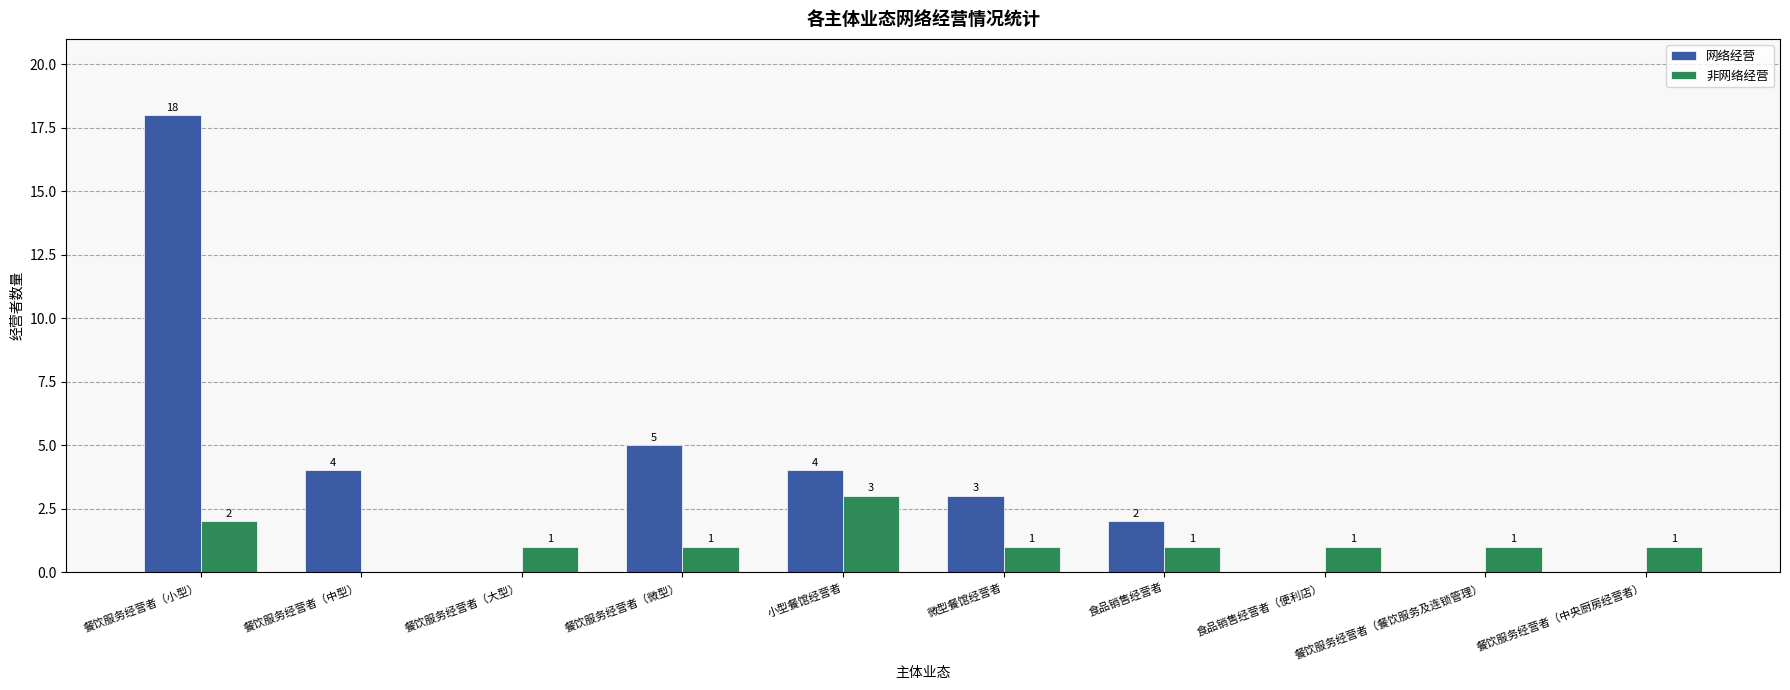

Which series has the largest total across all categories?

网络经营